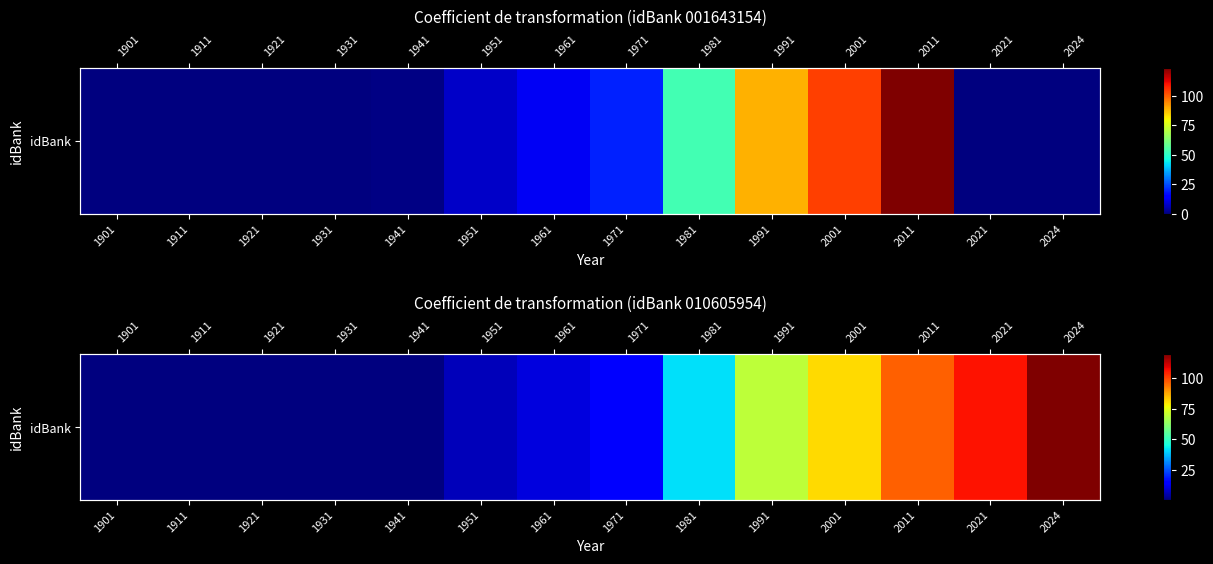

Is it true that the value at 2021 is 189.1?

False